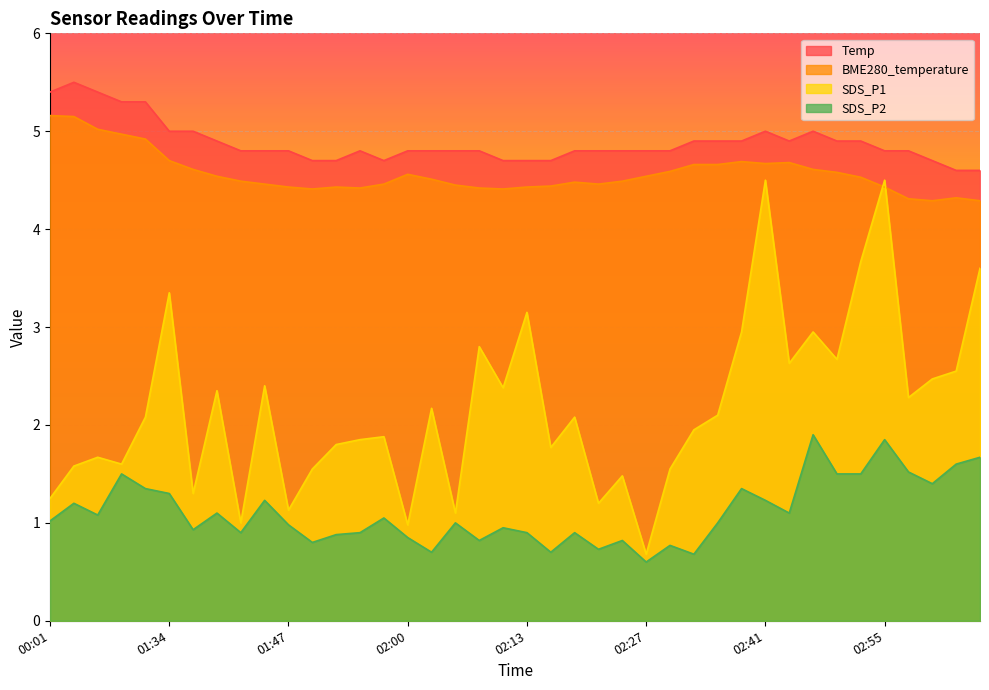

Reading left to right, extract all data points from this chart.

Temp: 5.4	5.5	5.4	5.3	5.3	5.0	5.0	4.9	4.8	4.8	4.8	4.7	4.7	4.8	4.7	4.8	4.8	4.8	4.8	4.7	4.7	4.7	4.8	4.8	4.8	4.8	4.8	4.9	4.9	4.9	5.0	4.9	5.0	4.9	4.9	4.8	4.8	4.7	4.6	4.6
BME280_temperature: 5.2	5.2	5.0	5.0	4.9	4.7	4.6	4.5	4.5	4.5	4.4	4.4	4.4	4.4	4.5	4.6	4.5	4.5	4.4	4.4	4.4	4.4	4.5	4.5	4.5	4.5	4.6	4.7	4.7	4.7	4.7	4.7	4.6	4.6	4.5	4.4	4.3	4.3	4.3	4.3
SDS_P1: 1.2	1.6	1.7	1.6	2.1	3.4	1.3	2.4	1.0	2.4	1.1	1.6	1.8	1.9	1.9	1.0	2.2	1.1	2.8	2.4	3.1	1.8	2.1	1.2	1.5	0.7	1.6	1.9	2.1	3.0	4.5	2.6	3.0	2.7	3.7	4.5	2.3	2.5	2.5	3.6
SDS_P2: 1.0	1.2	1.1	1.5	1.4	1.3	0.9	1.1	0.9	1.2	1.0	0.8	0.9	0.9	1.1	0.8	0.7	1.0	0.8	0.9	0.9	0.7	0.9	0.7	0.8	0.6	0.8	0.7	1.0	1.4	1.2	1.1	1.9	1.5	1.5	1.9	1.5	1.4	1.6	1.7